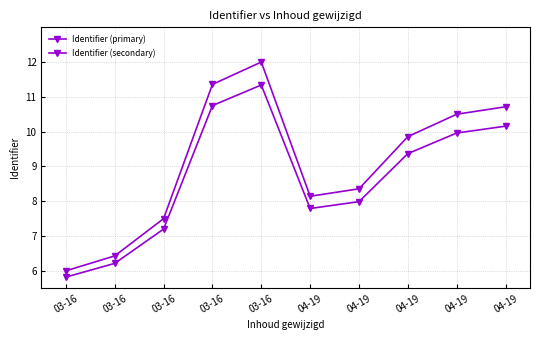

How many interior local peaks does the Identifier (primary) series have?

1